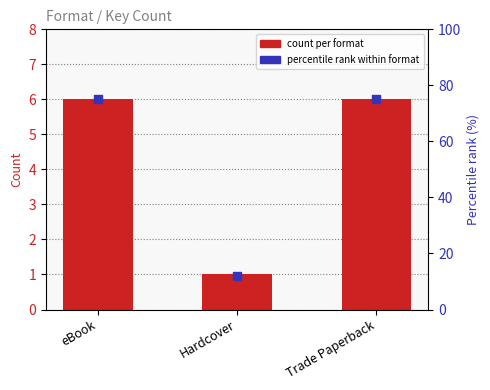

Is the value of percentile rank within format at Trade Paperback greater than the value of count per format at eBook?

Yes